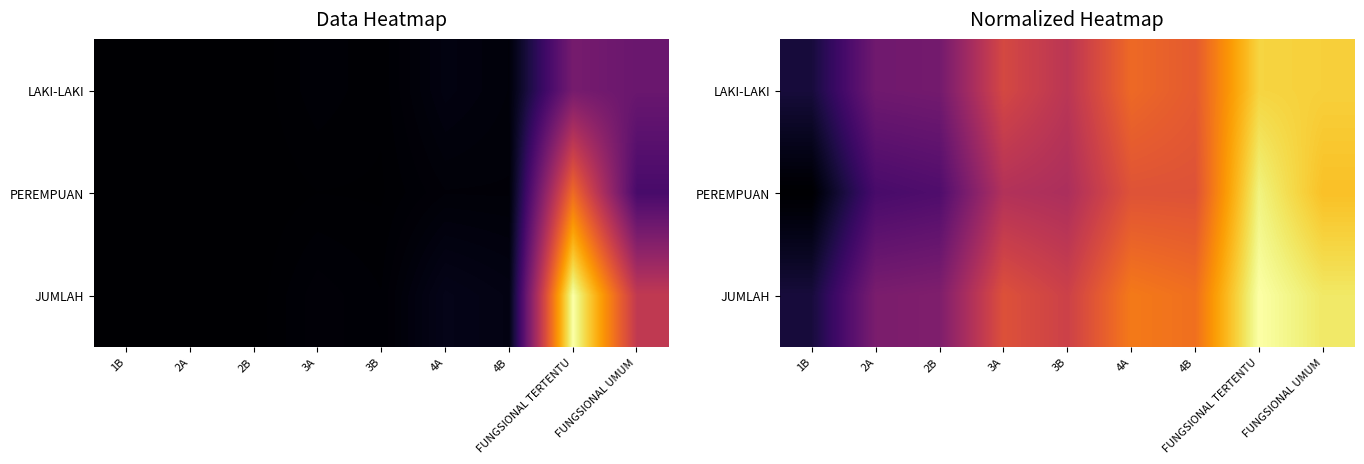

At how many categories does at least one series exceed 0?

9